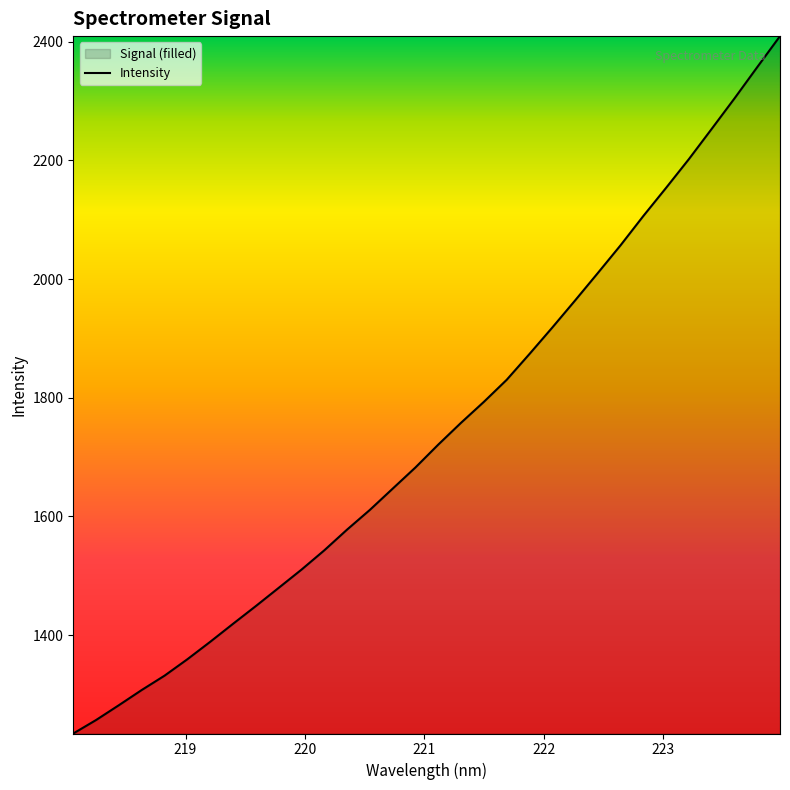

What is the greatest value displayed?

2409.5